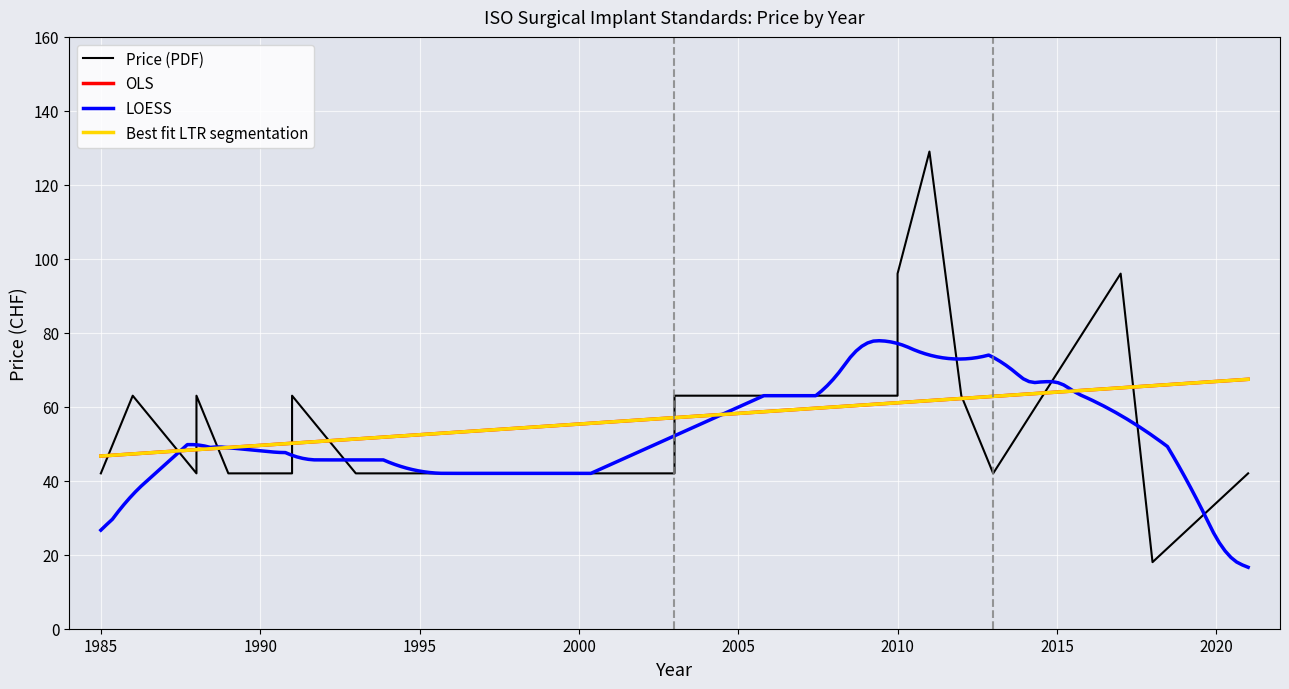

Which series has the largest total across all categories?

Price (PDF)